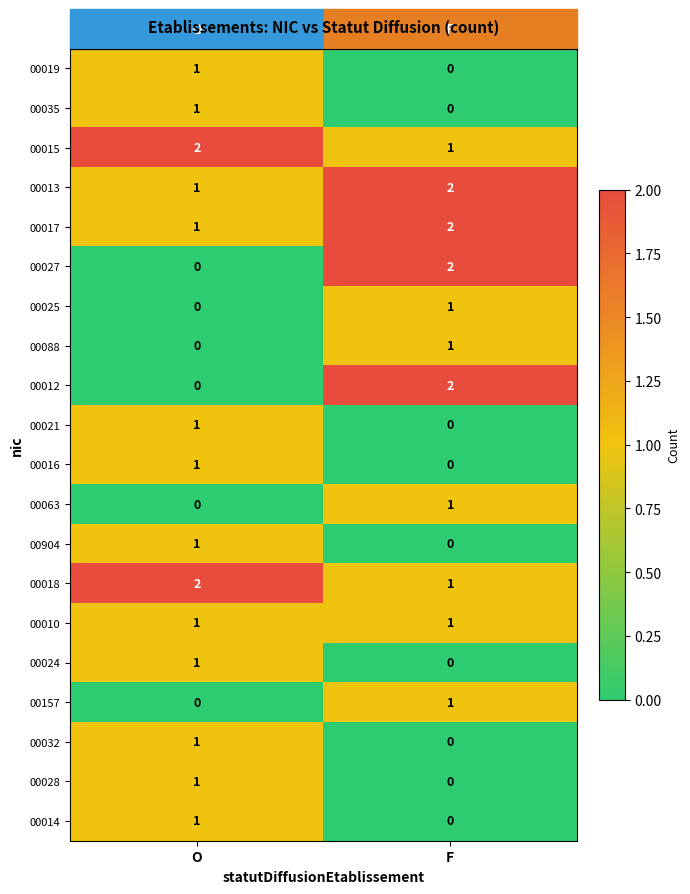

What is the total value across all series at O?

16